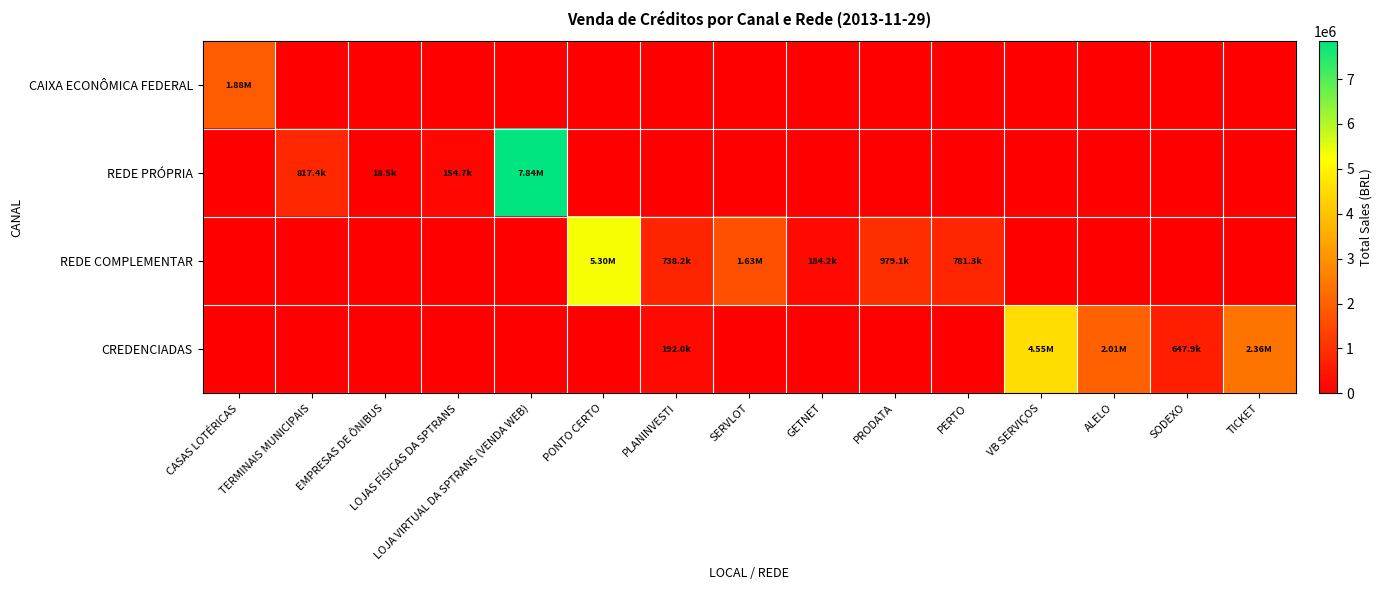

At which category is the sum across all series the highest?

LOJA VIRTUAL DA SPTRANS (VENDA WEB)